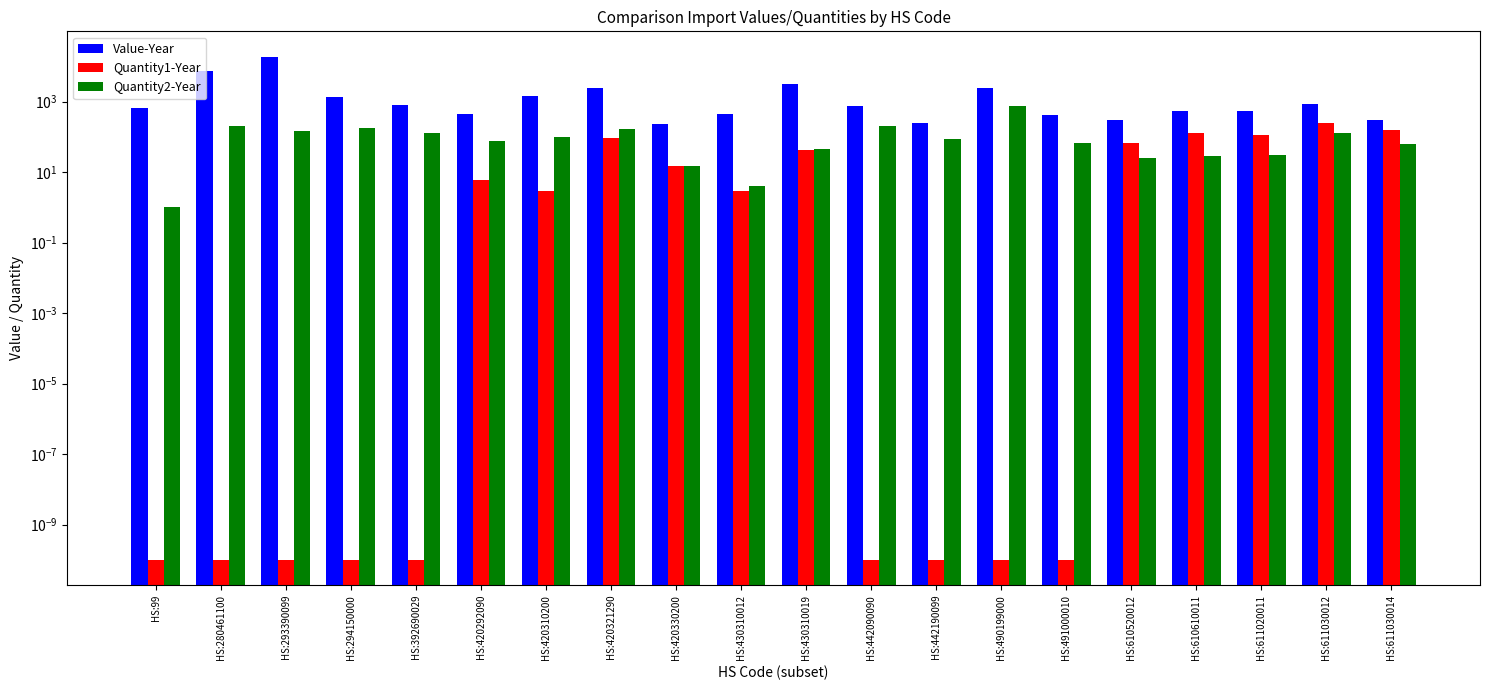

The Quantity1-Year series shows 0.0 at HS:490199000. True or false?

True